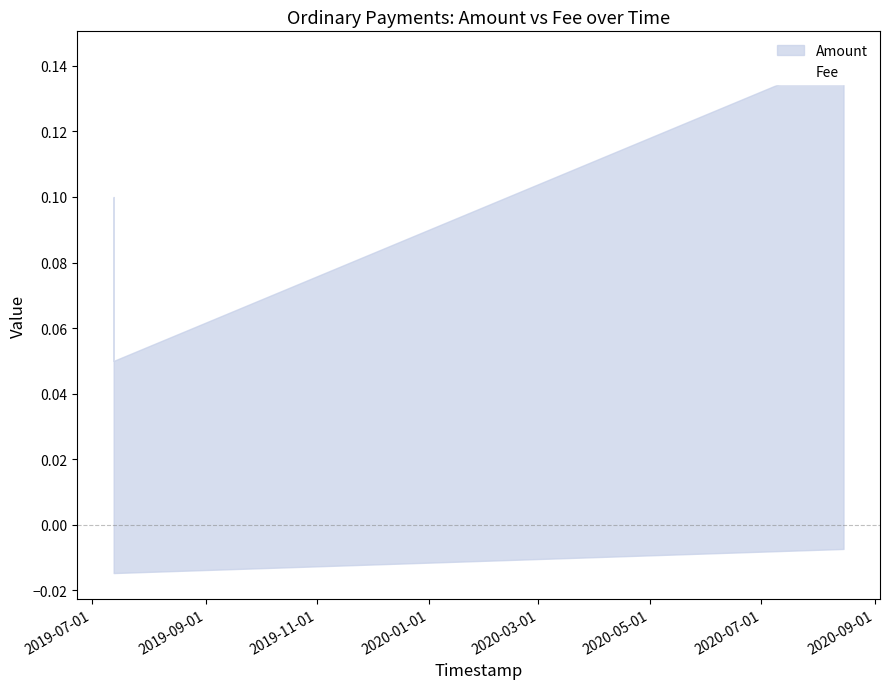

What is the difference between the highest and lowest values at 2019-07-12 17:52:45?

0.1